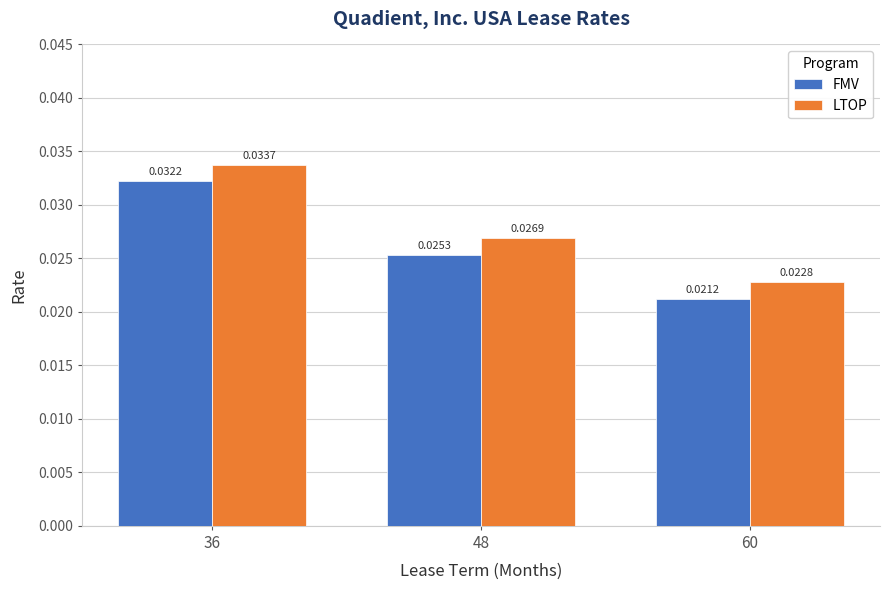

What is the total value across all series at 36?

0.1